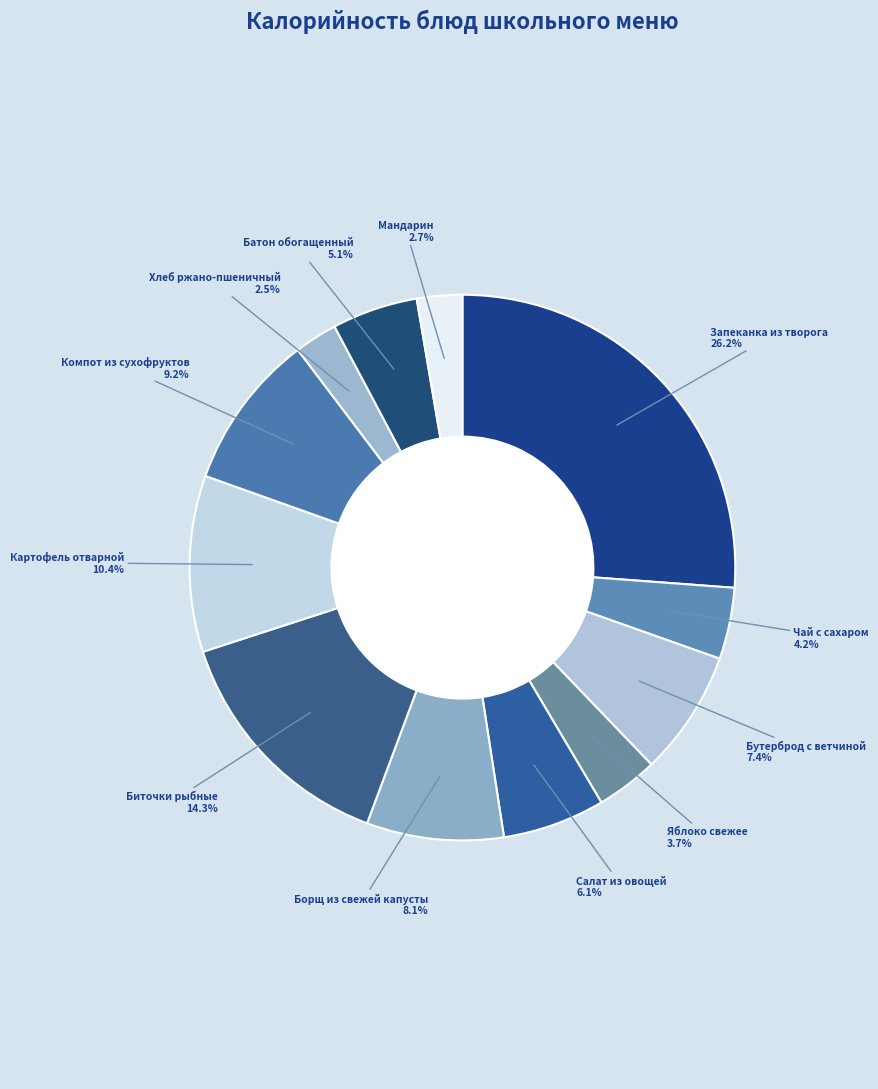

How many segments does this pie chart have?

12